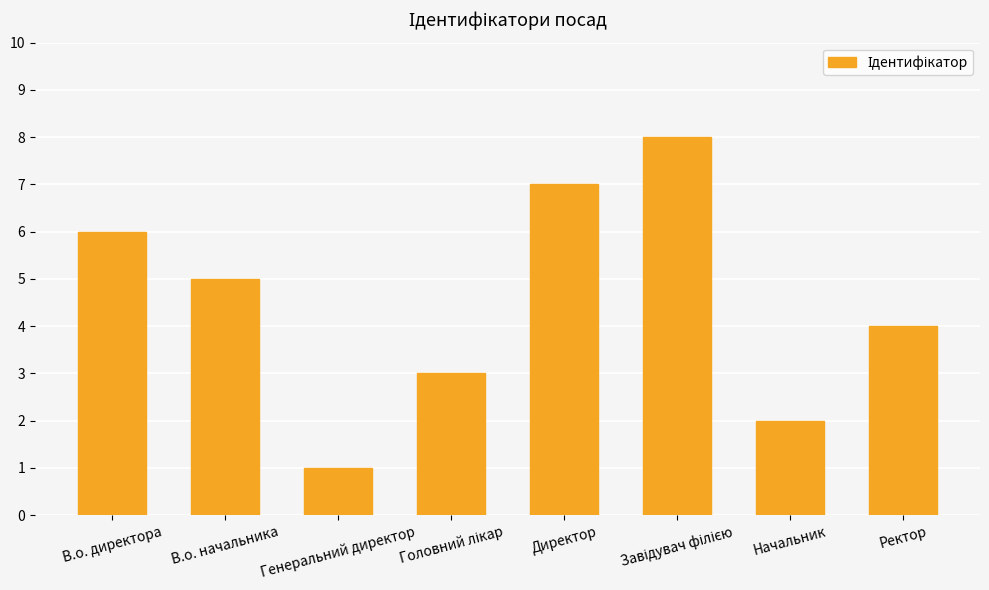

What is the label of the 7th bar from the right?

В.о. начальника